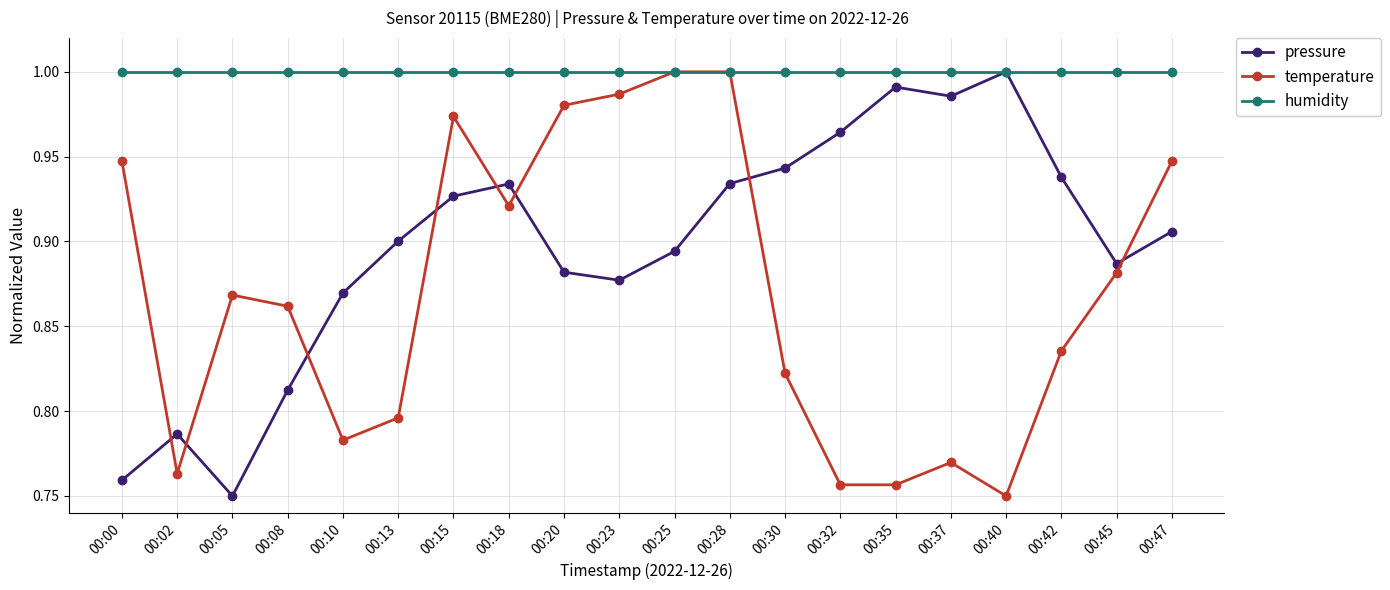

Which series changed the most between 00:28 and 00:40?

temperature